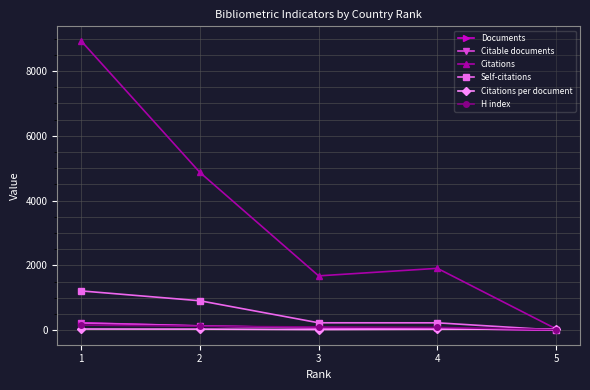

Is this an area chart (filled region under the line)?

No